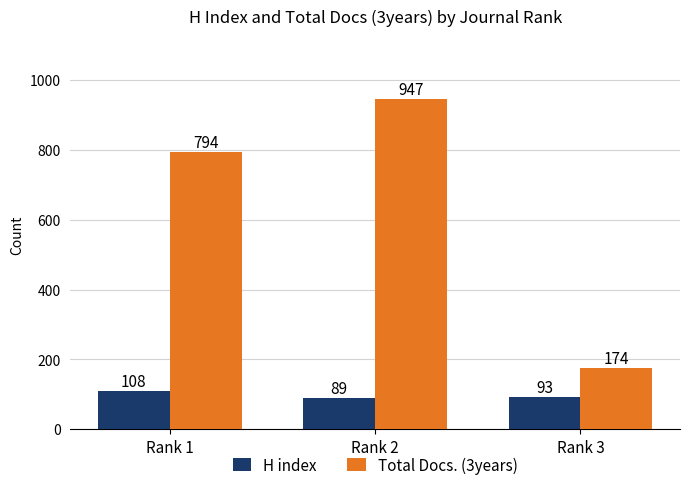

At which label does Total Docs. (3years) reach its peak?

Rank 2